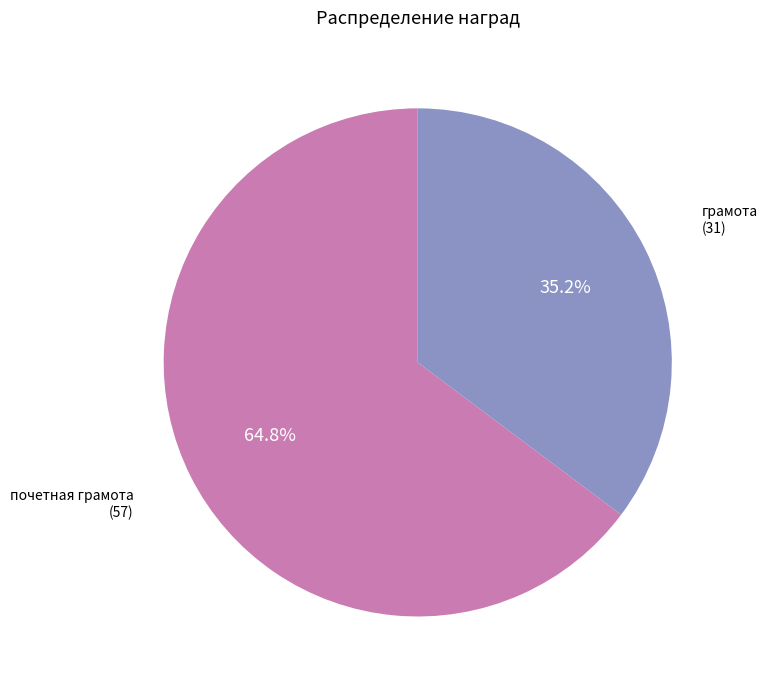

Count the number of slices in the pie.

2